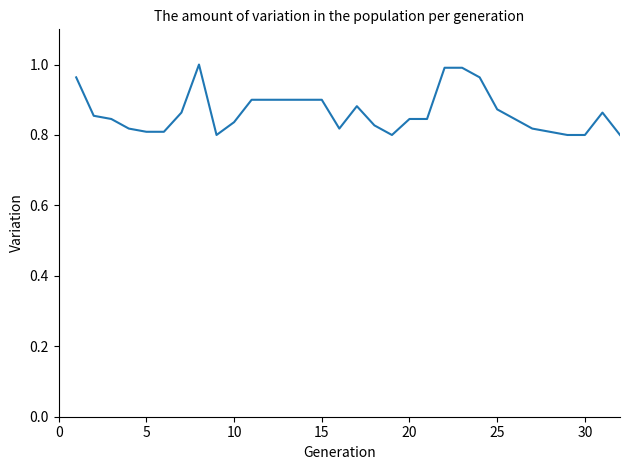

What is the greatest value displayed?

1.0